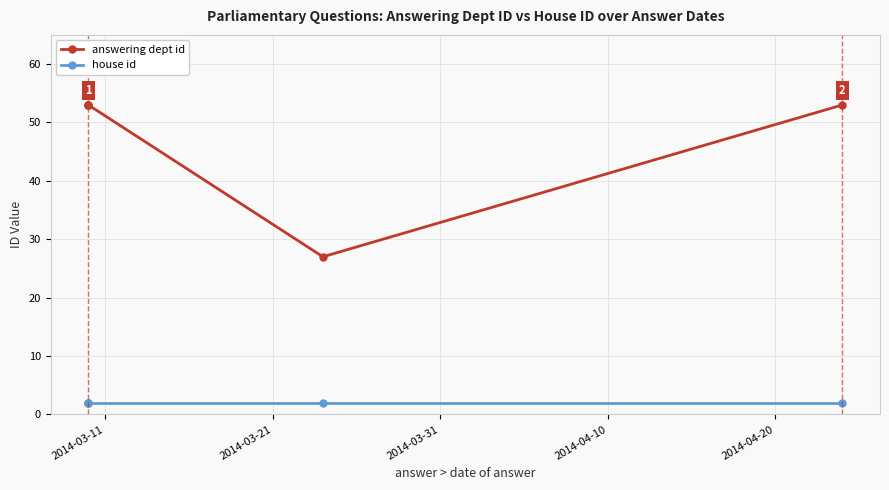

True or false: answering dept id and house id intersect in this chart.

False